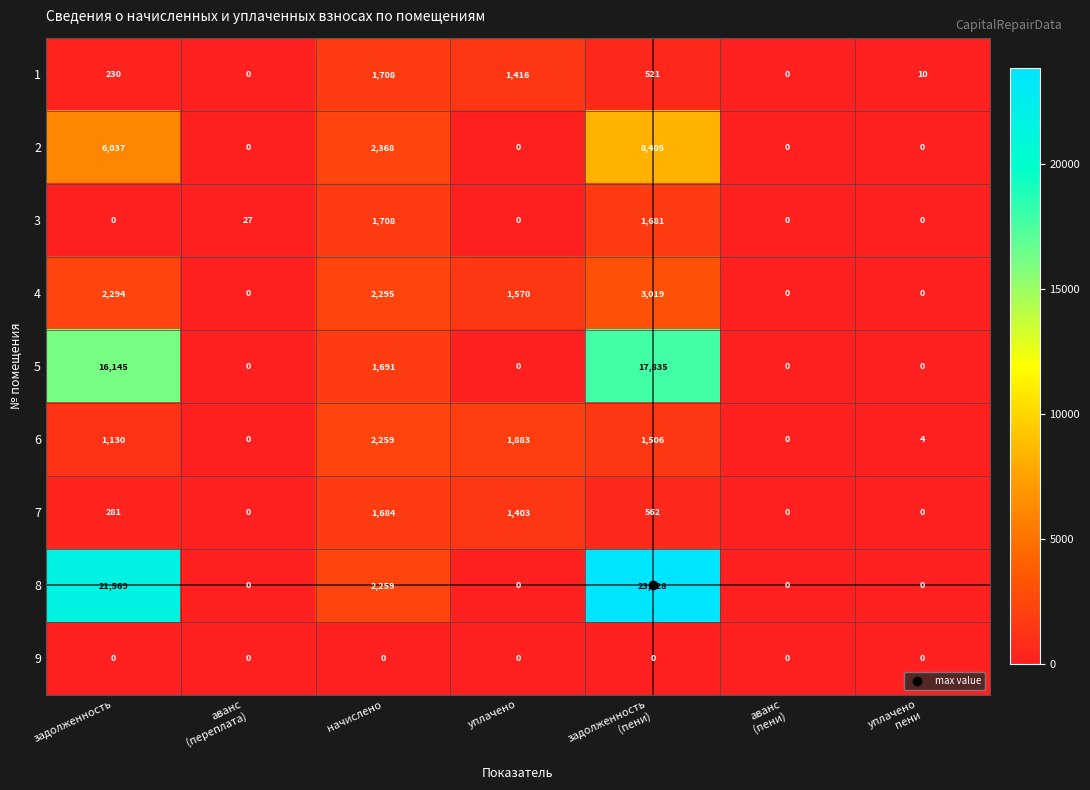

True or false: 5 has a value of 1691 at начислено.

True